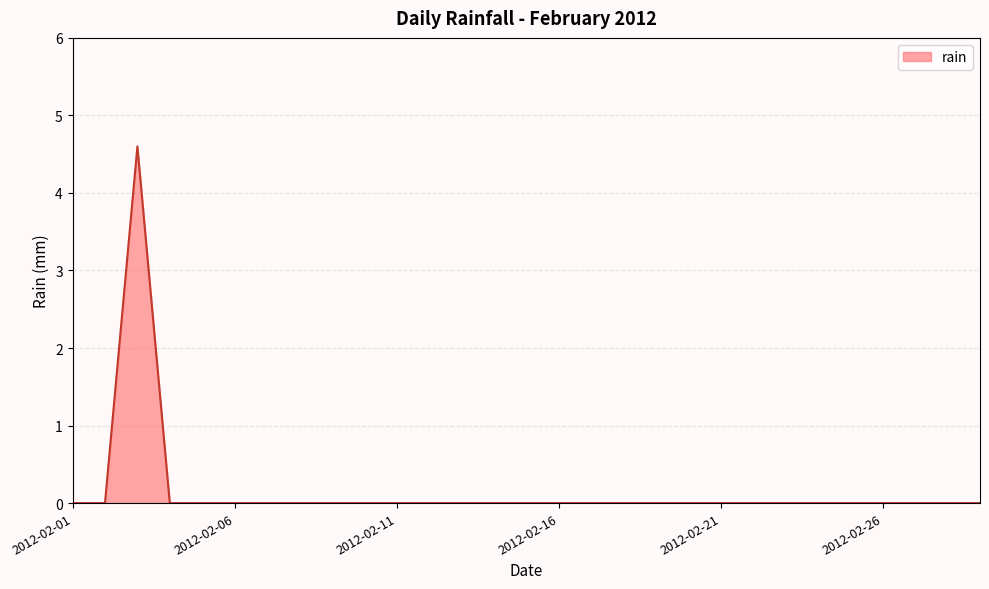

What is the maximum value shown in the chart?

4.6